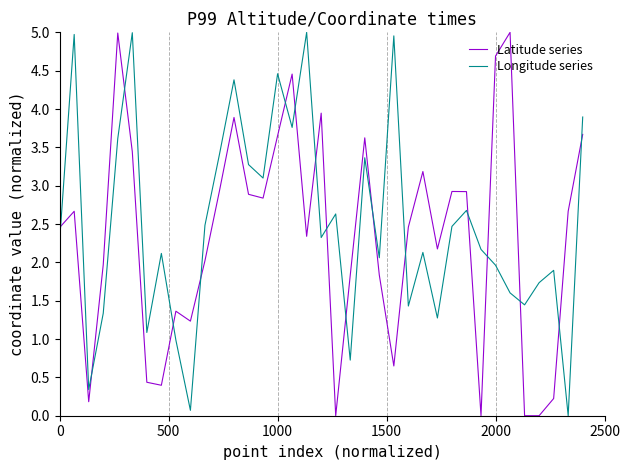

Reading left to right, transcribe all the data shown in this chart.

Latitude series: 2.5	2.7	0.2	2.0	5.0	3.4	0.4	0.4	1.4	1.2	2.0	2.9	3.9	2.9	2.8	3.7	4.5	2.3	3.9	0.0	1.8	3.6	1.8	0.6	2.5	3.2	2.2	2.9	2.9	0.0	4.7	5.0	0.0	0.0	0.2	2.7	3.7
Longitude series: 2.3	5.0	0.3	1.3	3.6	5.0	1.1	2.1	1.0	0.1	2.5	3.4	4.4	3.3	3.1	4.5	3.8	5.0	2.3	2.6	0.7	3.4	2.1	5.0	1.4	2.1	1.3	2.5	2.7	2.2	2.0	1.6	1.4	1.7	1.9	0.0	3.9